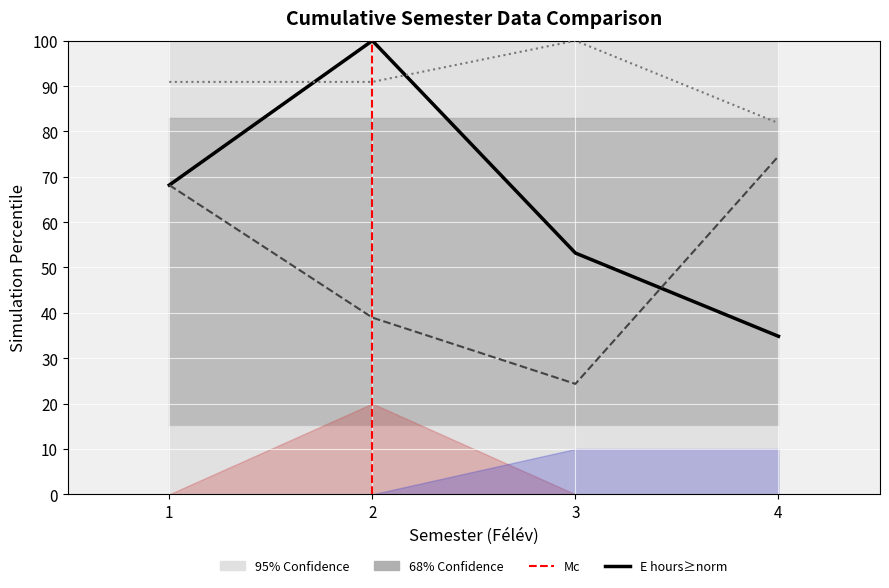

What is the highest value of the E (lecture hours) series?

100.0